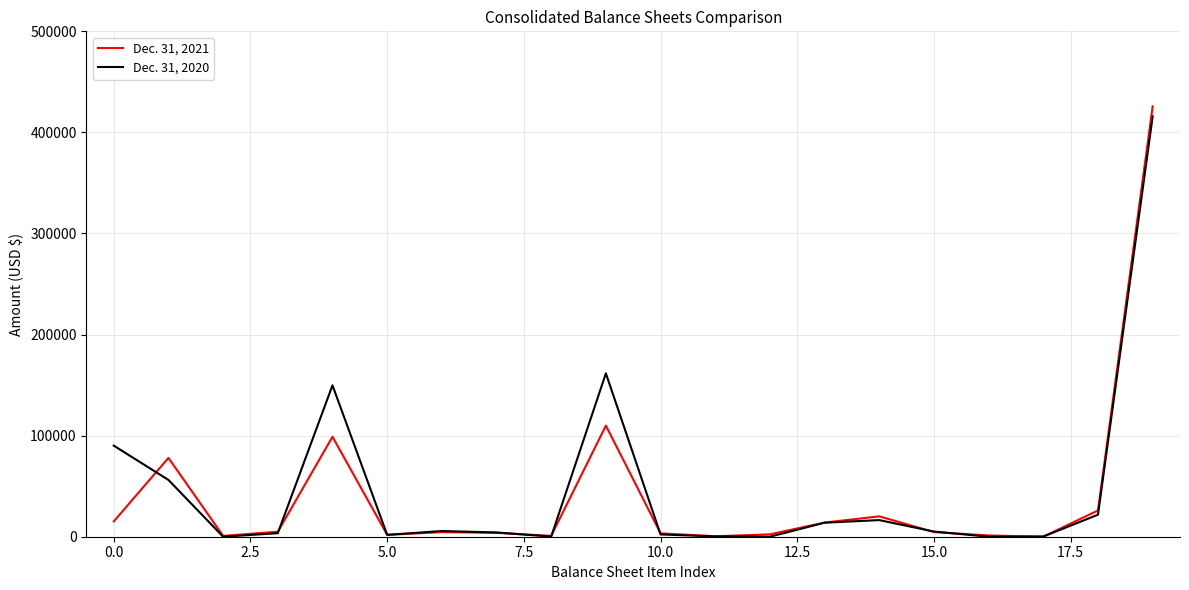

Rank the series by their average value, from lowest to highest.

Dec. 31, 2021, Dec. 31, 2020